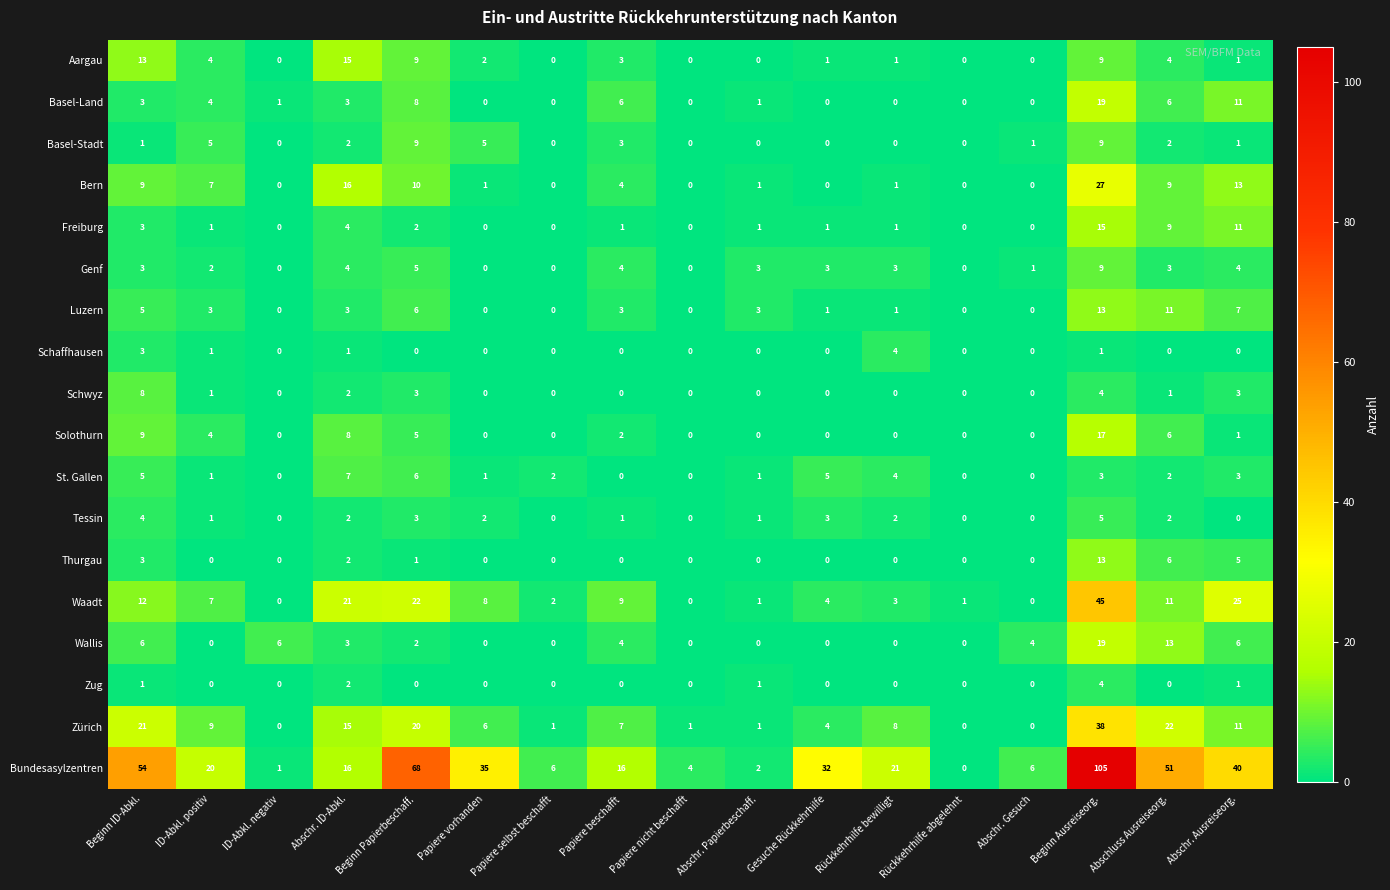

What is the sum of all St. Gallen values?

40